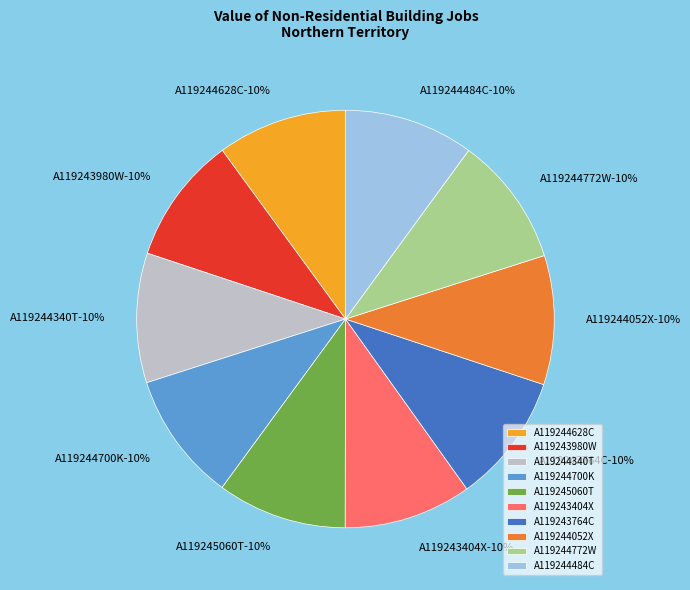

The Series A119245060T slice represents 10% of the pie. True or false?

True